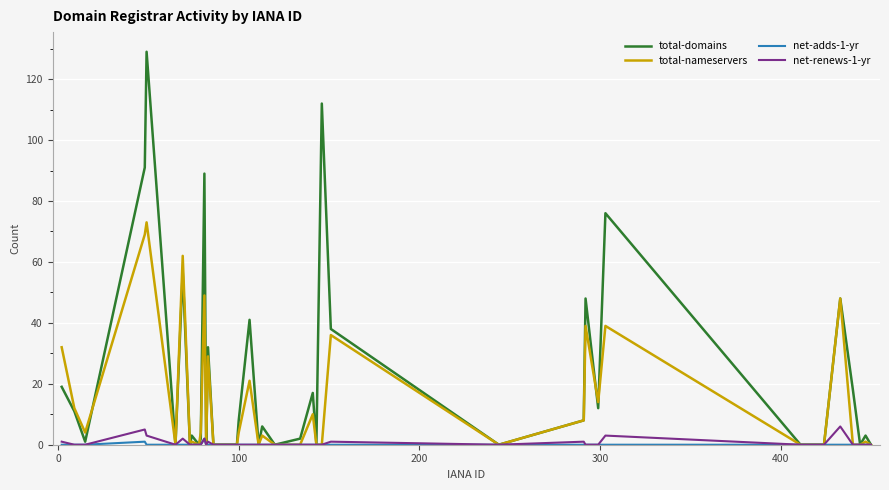

What is the maximum value shown in the chart?

129